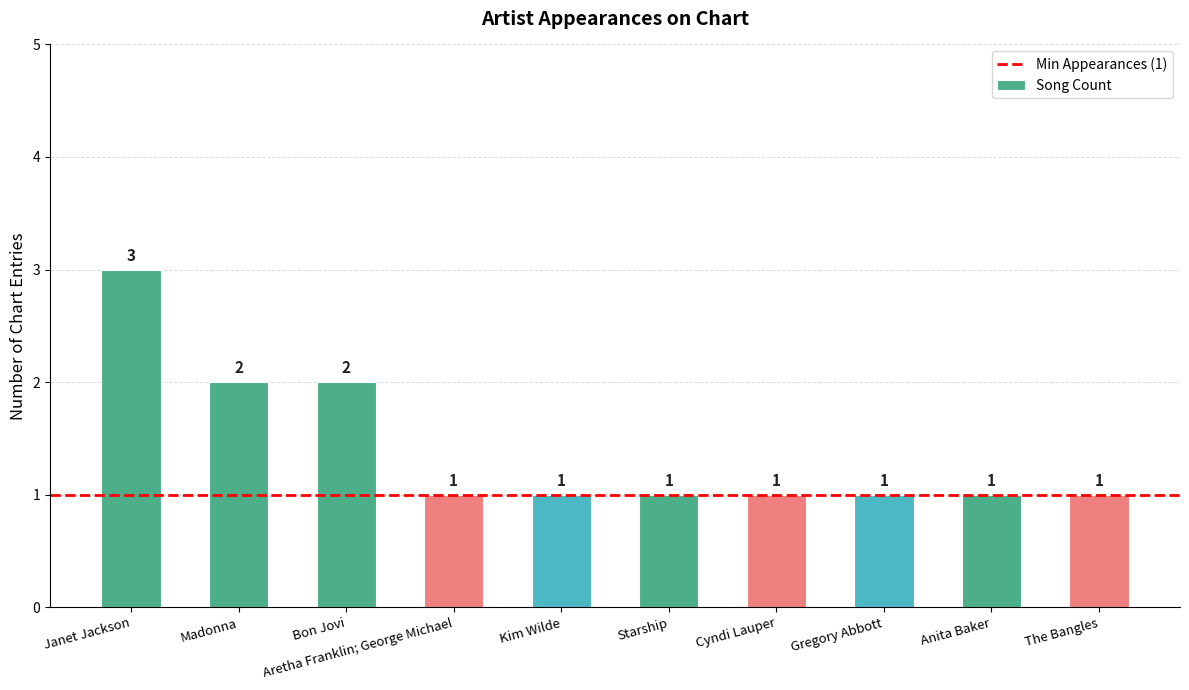

Reading left to right, extract all data points from this chart.

3	2	2	1	1	1	1	1	1	1